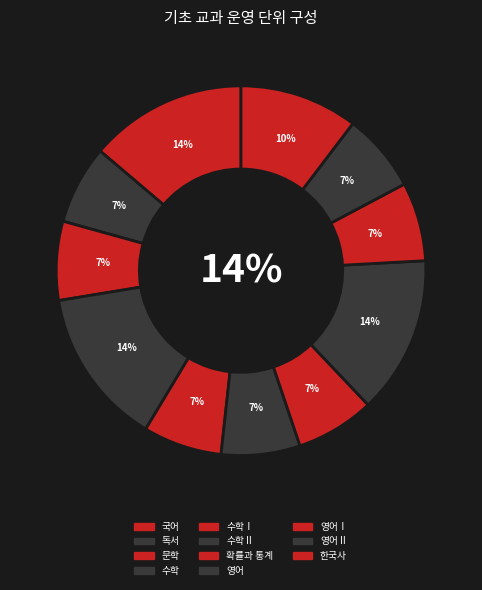

To the nearest percent, what percentage of the pie is 영어Ⅱ?

7%